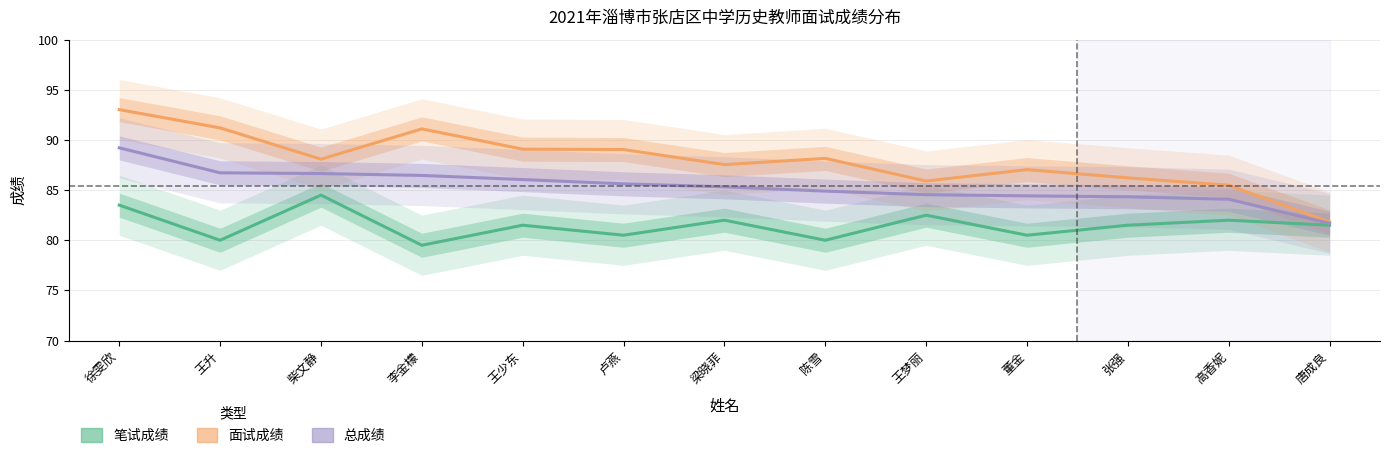

Which category has the highest value in the 笔试成绩 series?

柴文静